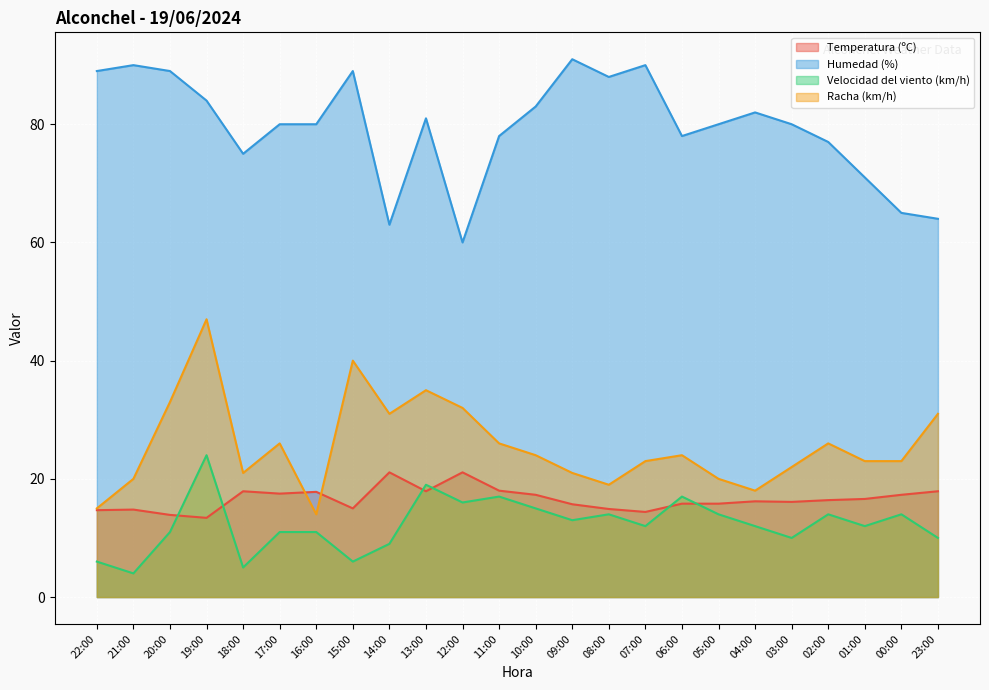

Which series changed the most between 14:00 and 23:00?

Temperatura (ºC)